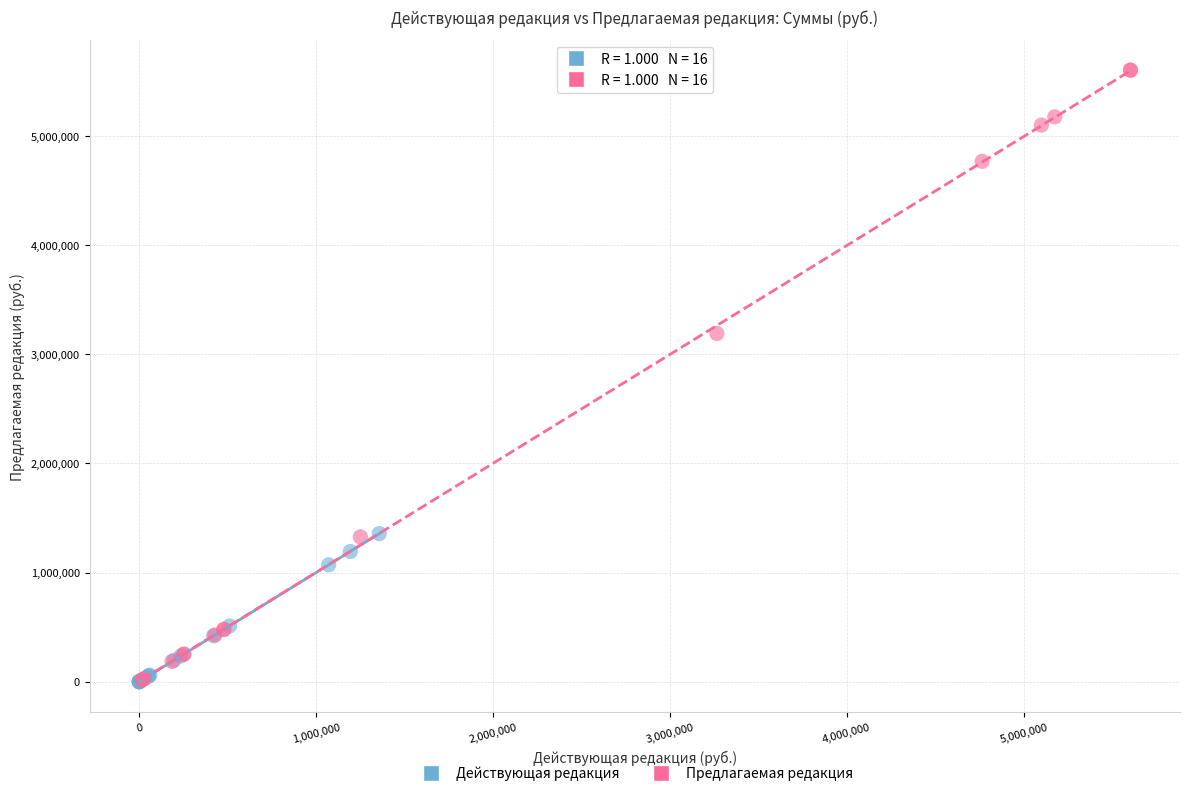

Which series has the widest spread of Y values?

Предлагаемая редакция